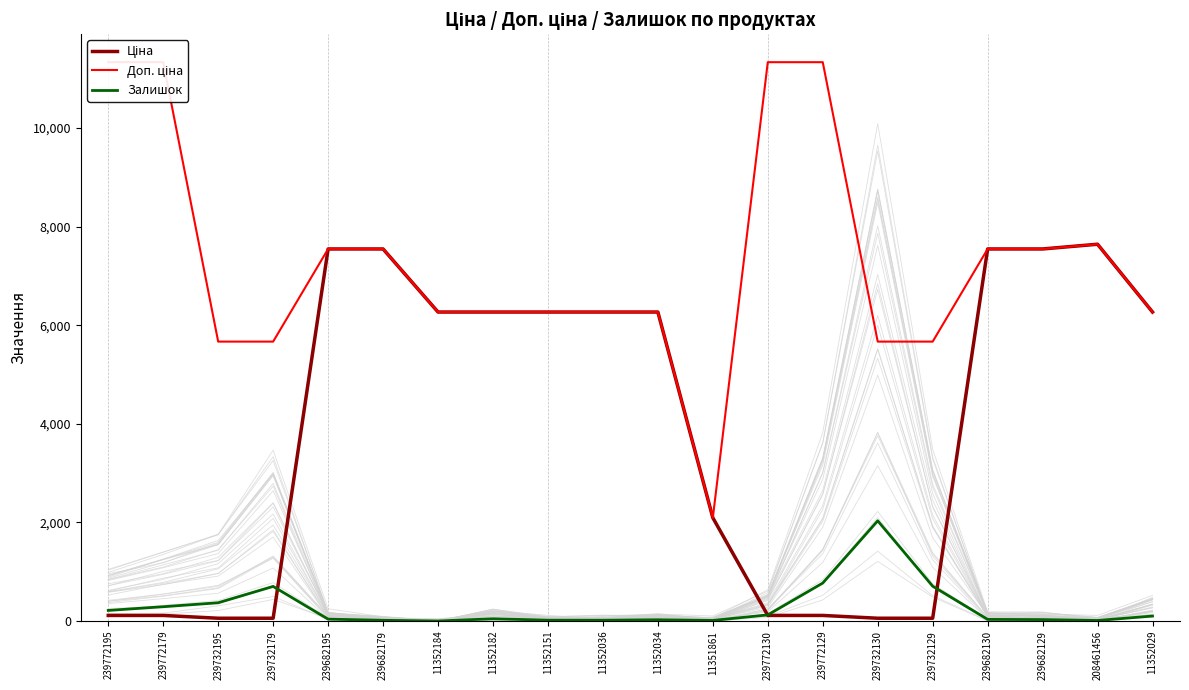

What is the sum of the Залишок values at 239732179 and 11352184?

702.0